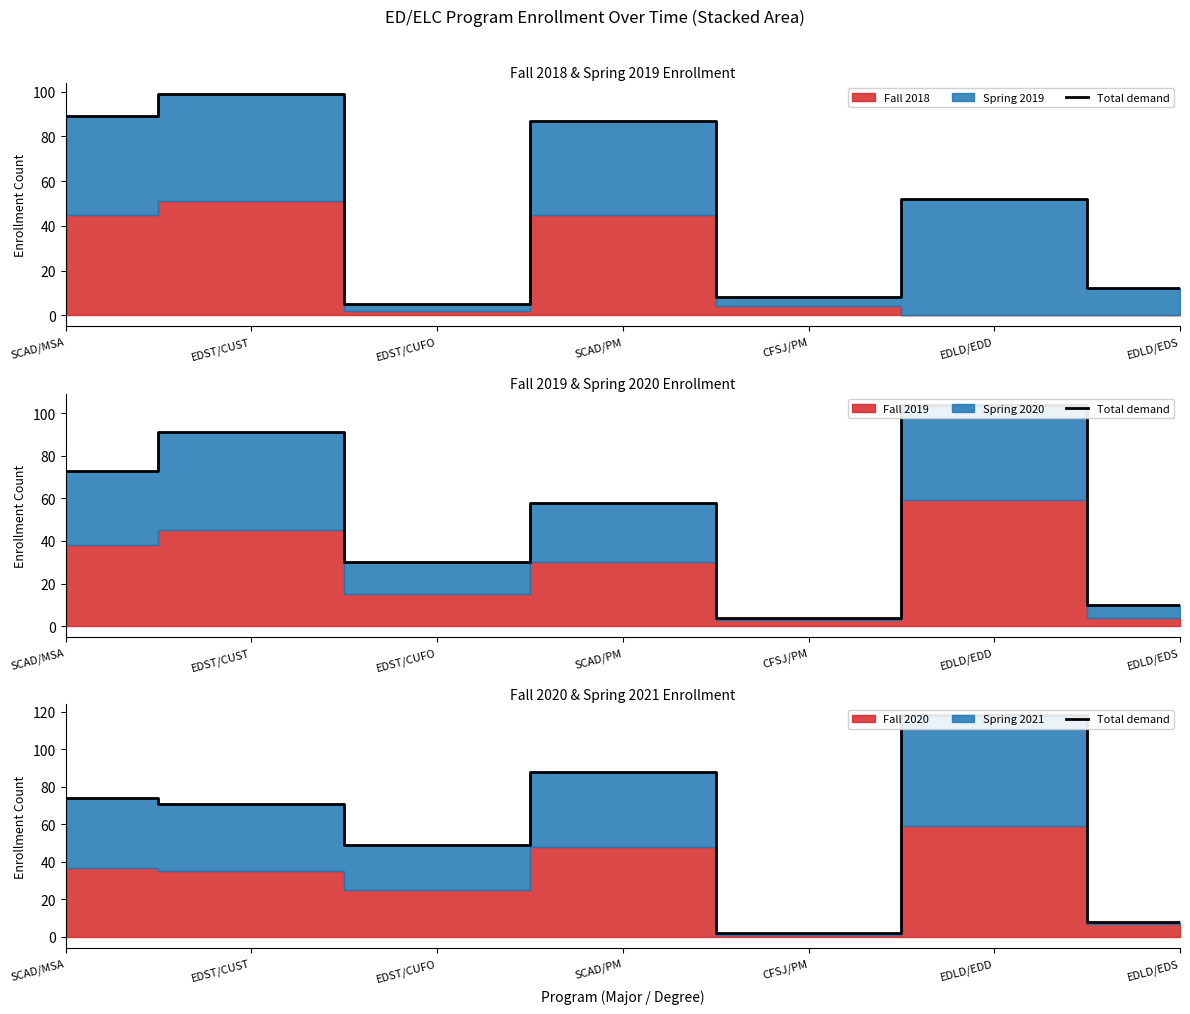

What is the smallest value displayed?

2